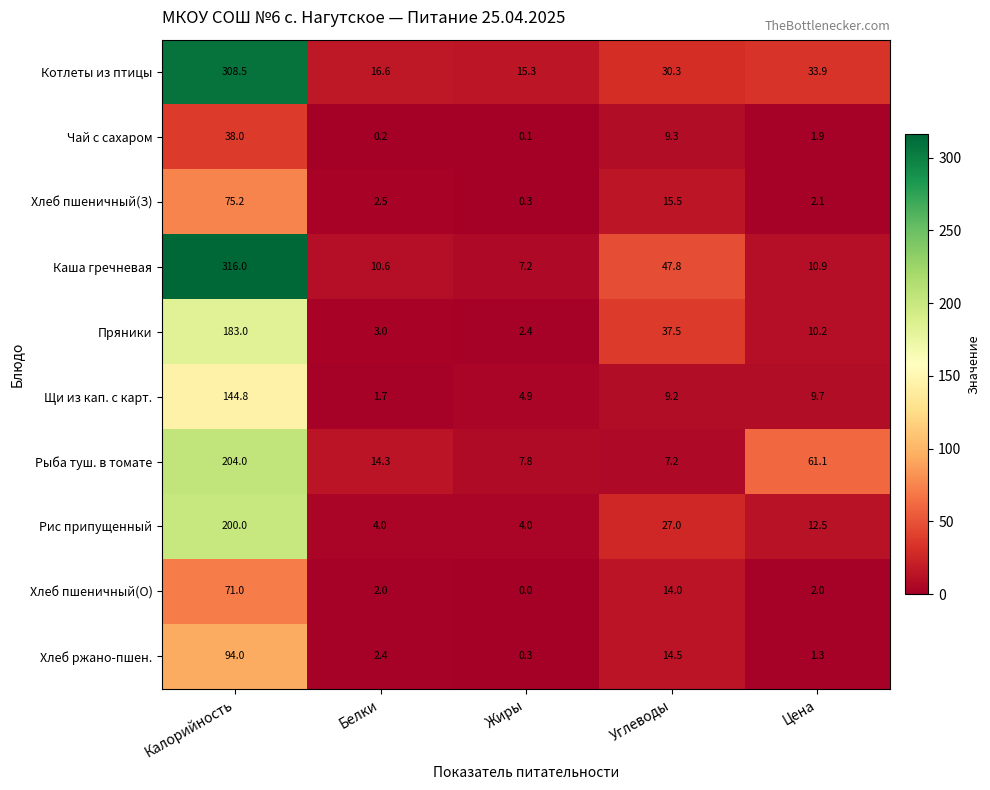

At which category is the sum across all series the highest?

Калорийность